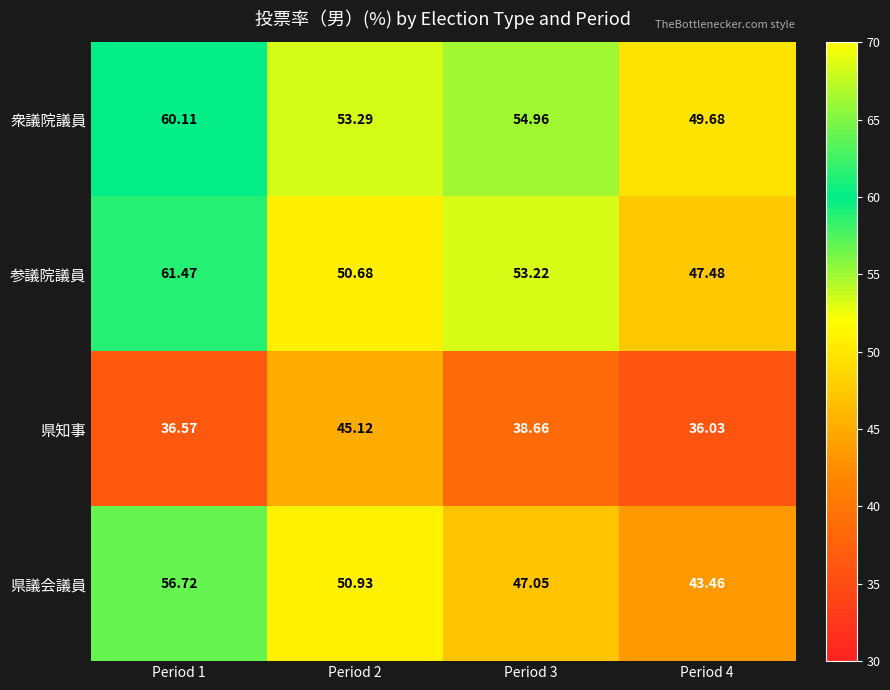

Which series has the largest total across all categories?

衆議院議員